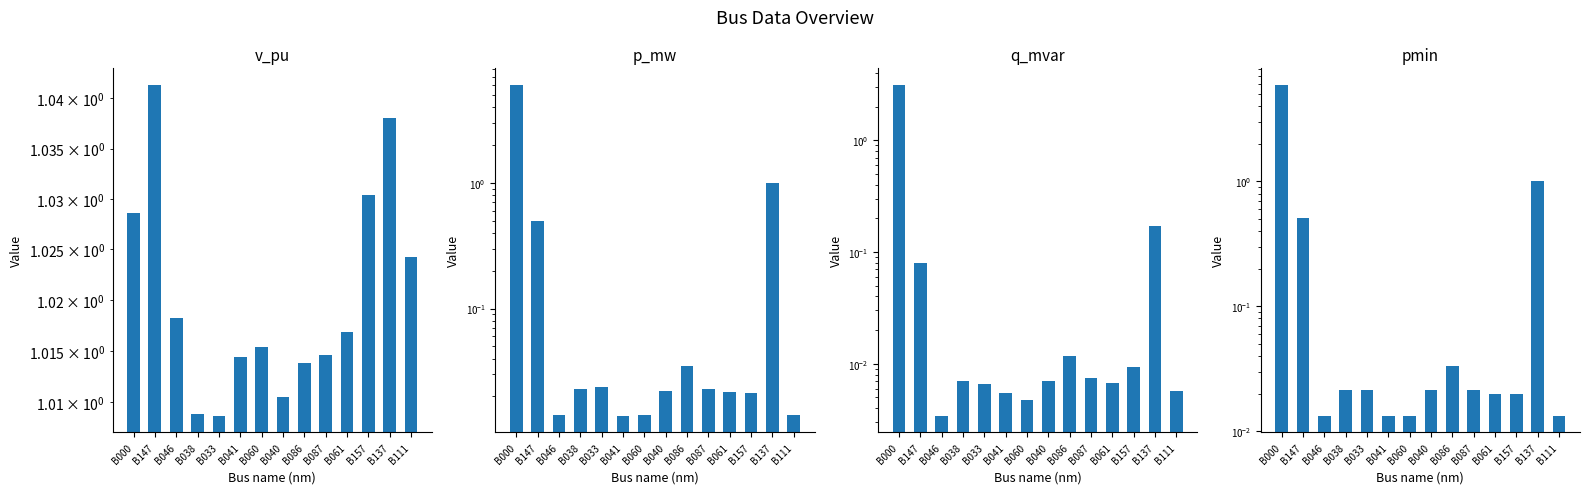

What is the label of the 9th bar from the left?

B086